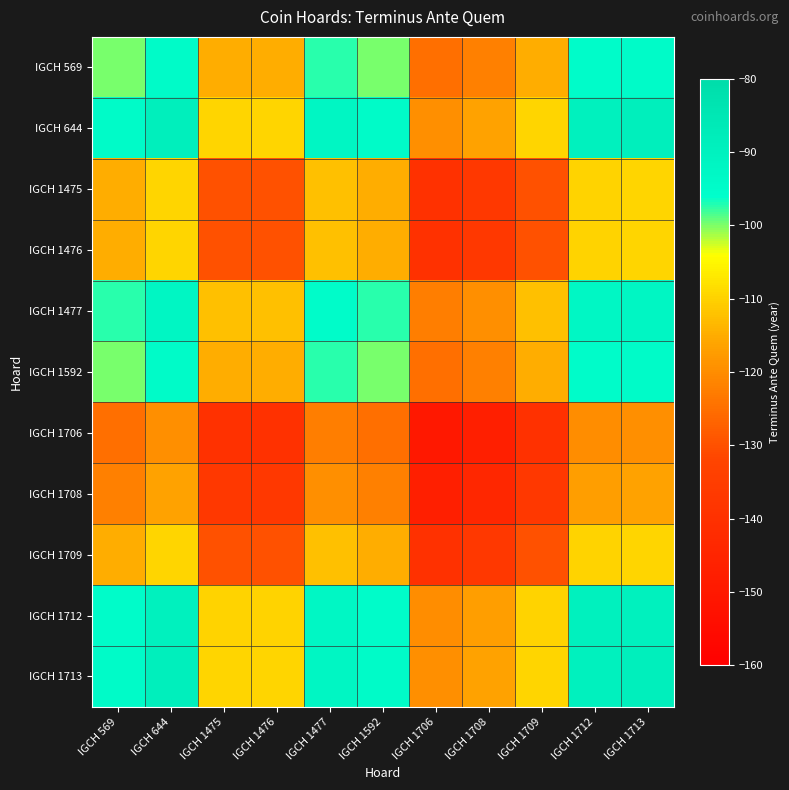

What is the smallest value displayed?

-150.0